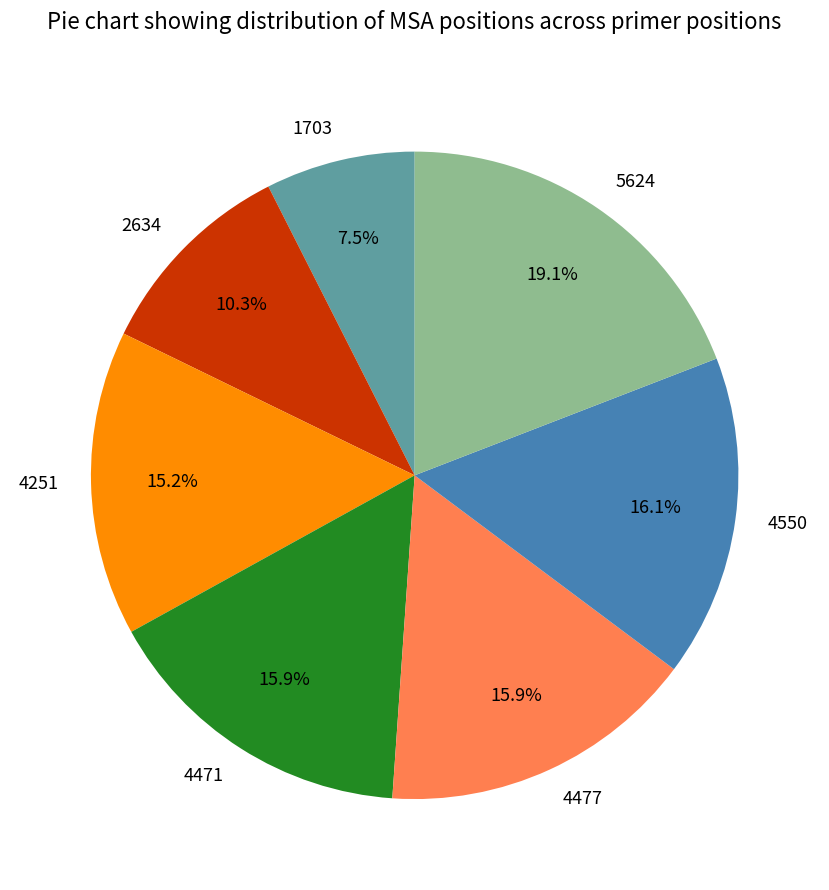

How many segments does this pie chart have?

7